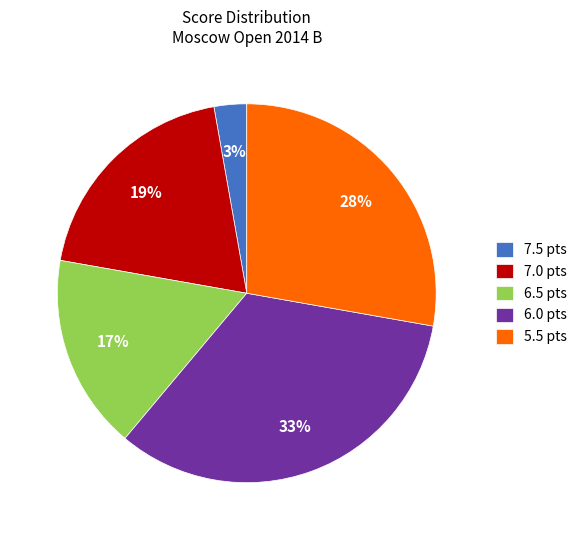

Which category has the smallest portion of the pie?

7.5 pts